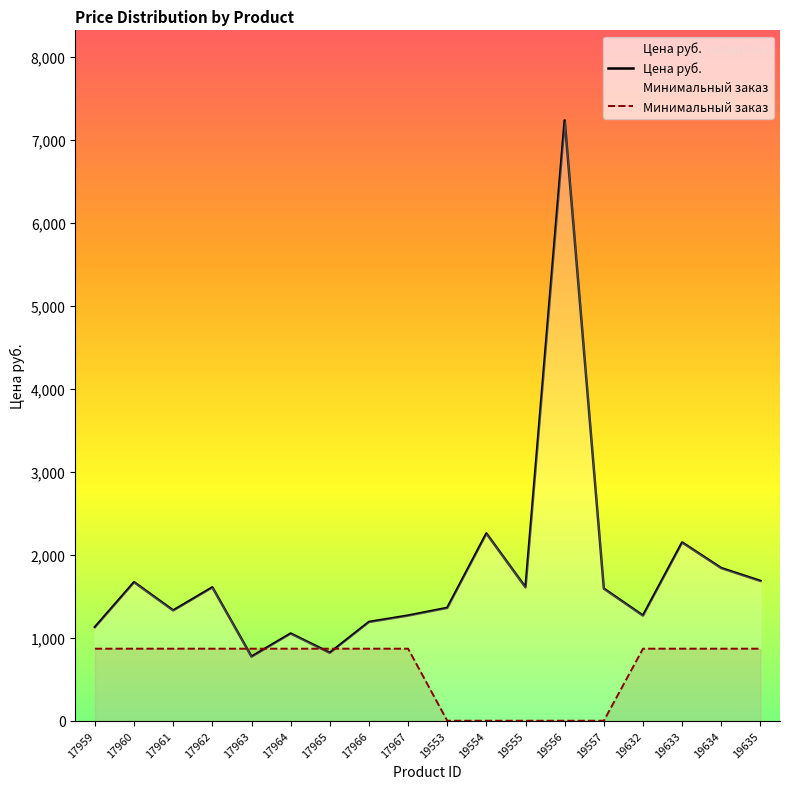

Rank the series by their maximum value, from lowest to highest.

Минимальный заказ, Цена руб.